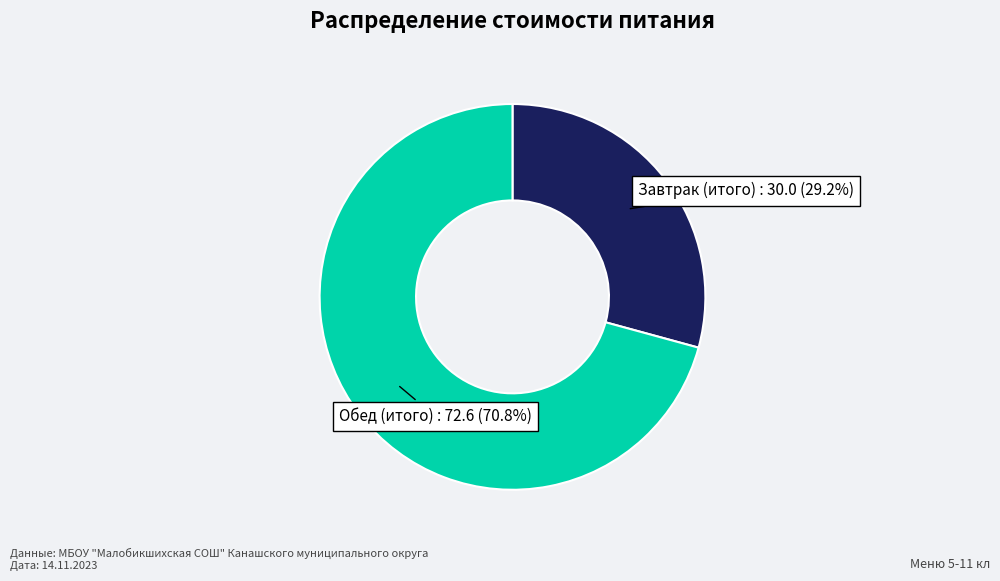

Count the number of slices in the pie.

2